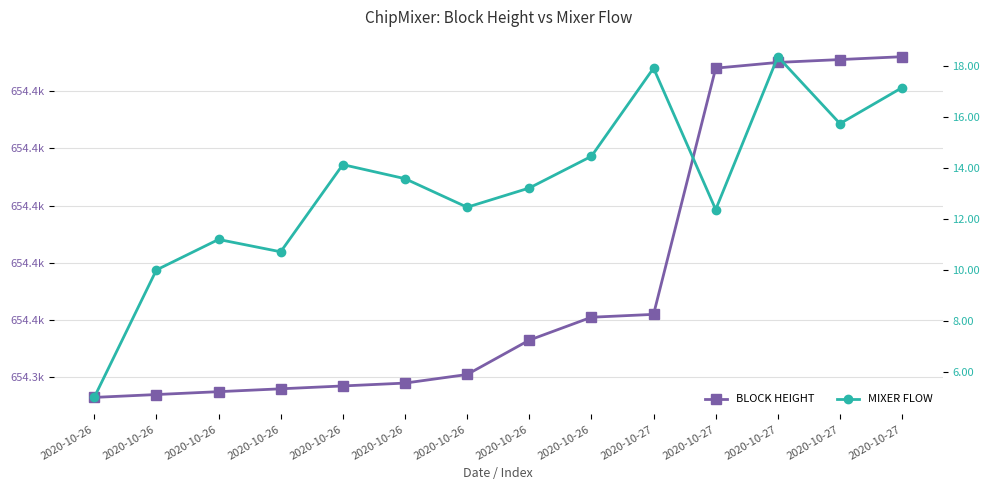

The BLOCK HEIGHT series shows 169091.5 at 2020-10-27. True or false?

False